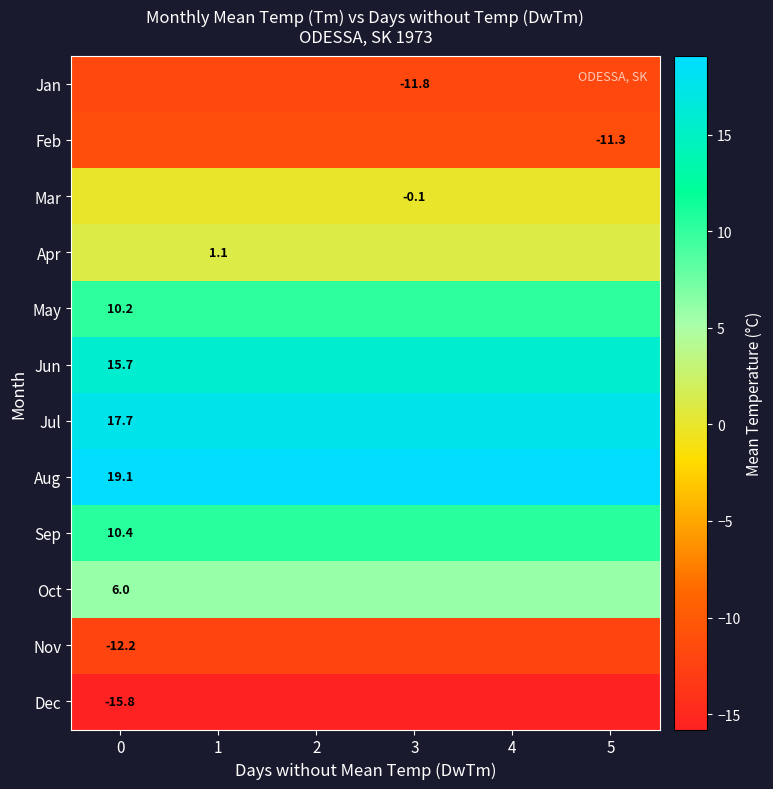

The value of Jan at 3 is -11.8. True or false?

True